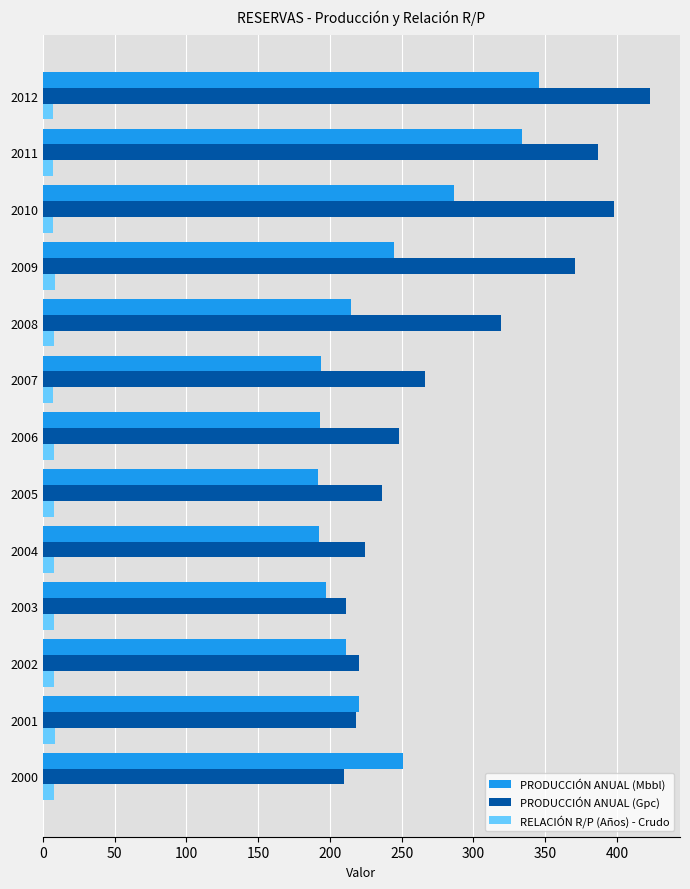

Which series changed the most between 2005 and 2008?

PRODUCCIÓN ANUAL (Gpc)